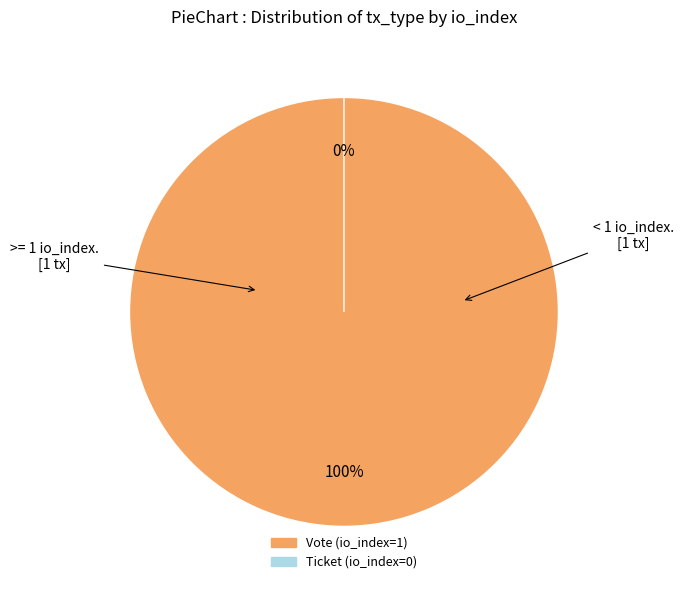

What is the largest slice in the pie chart?

Vote (io_index=1)